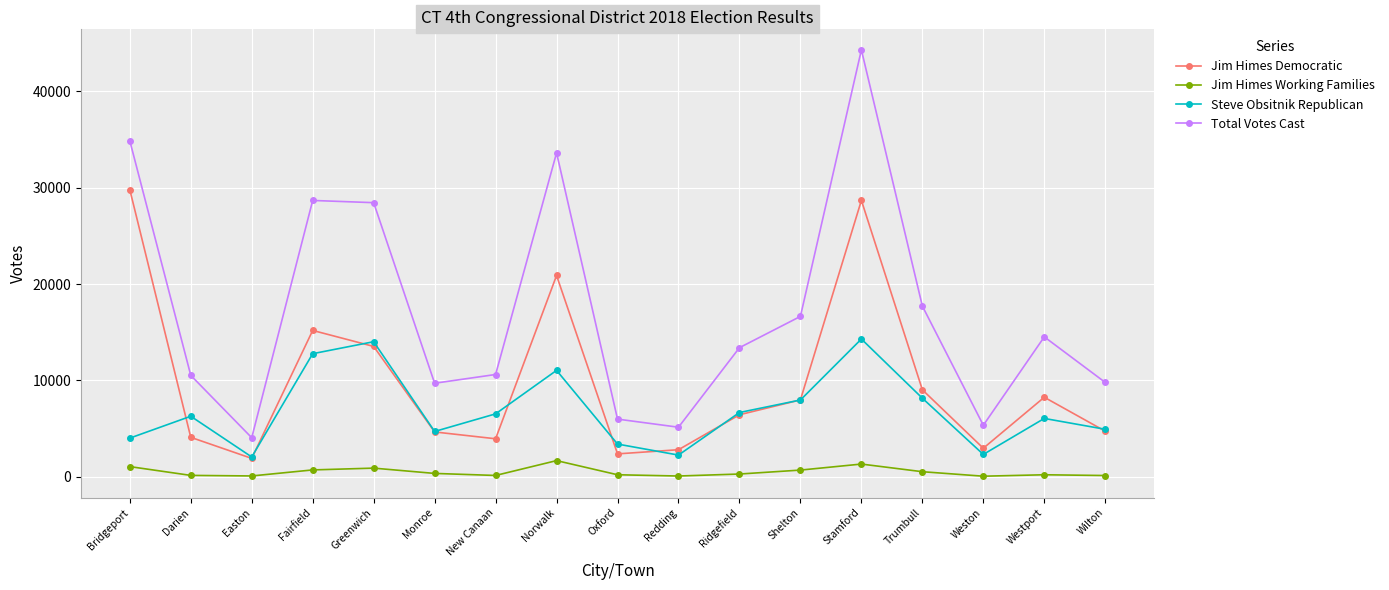

True or false: Jim Himes Working Families and Steve Obsitnik Republican intersect in this chart.

False